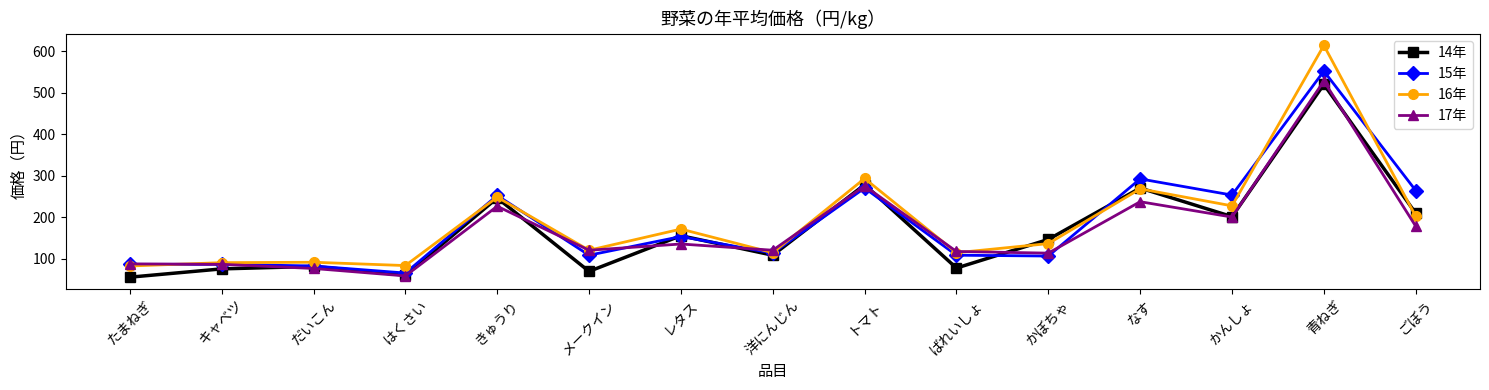

How many interior local peaks does the 16年 series have?

6